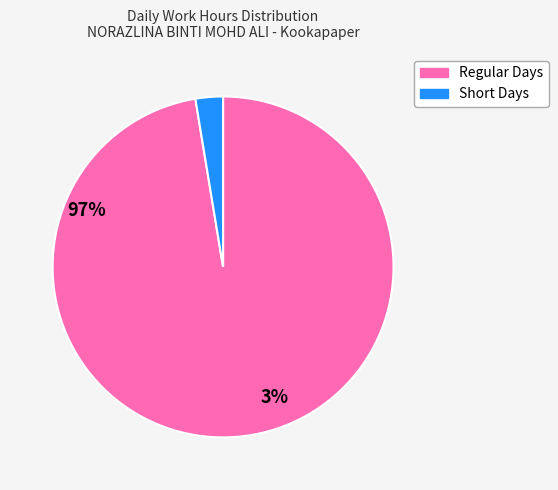

Is there a majority slice in this chart?

Yes